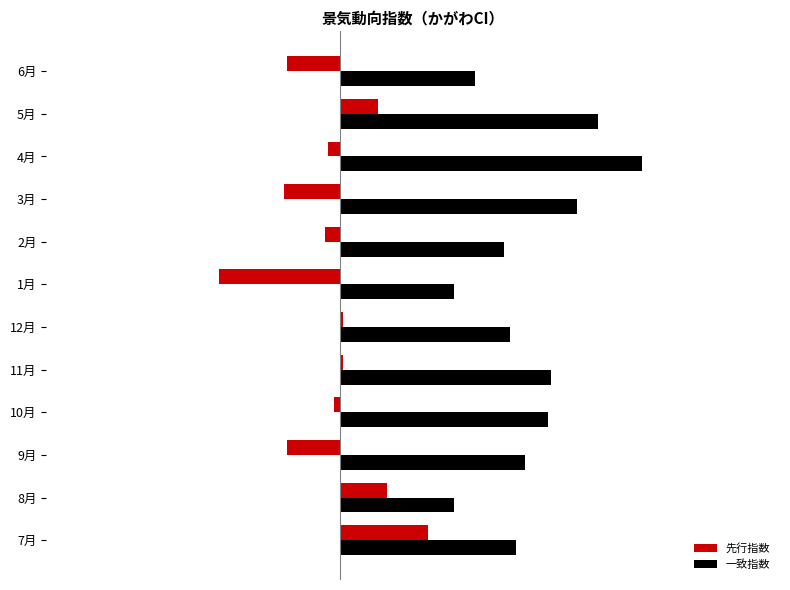

Which series has the largest total across all categories?

一致指数